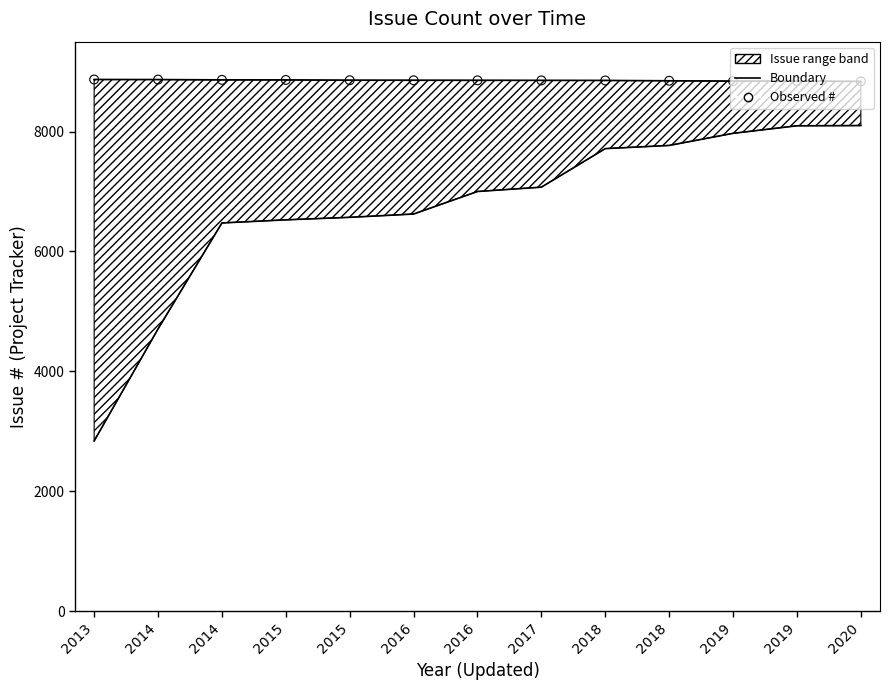

Which series reaches the maximum Y coordinate?

Upper bound